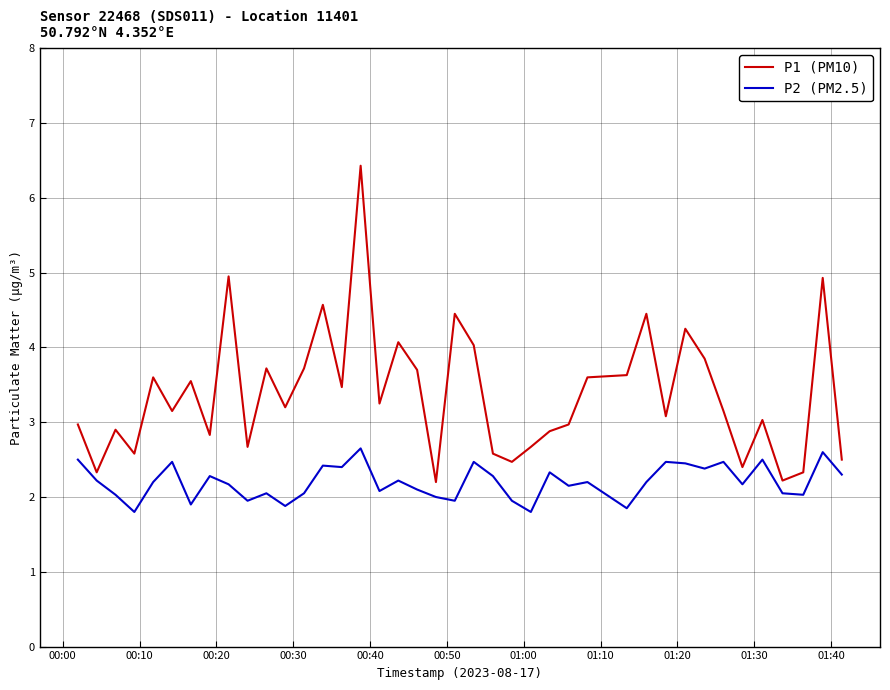

Rank the series by their average value, from lowest to highest.

P2 (PM2.5), P1 (PM10)